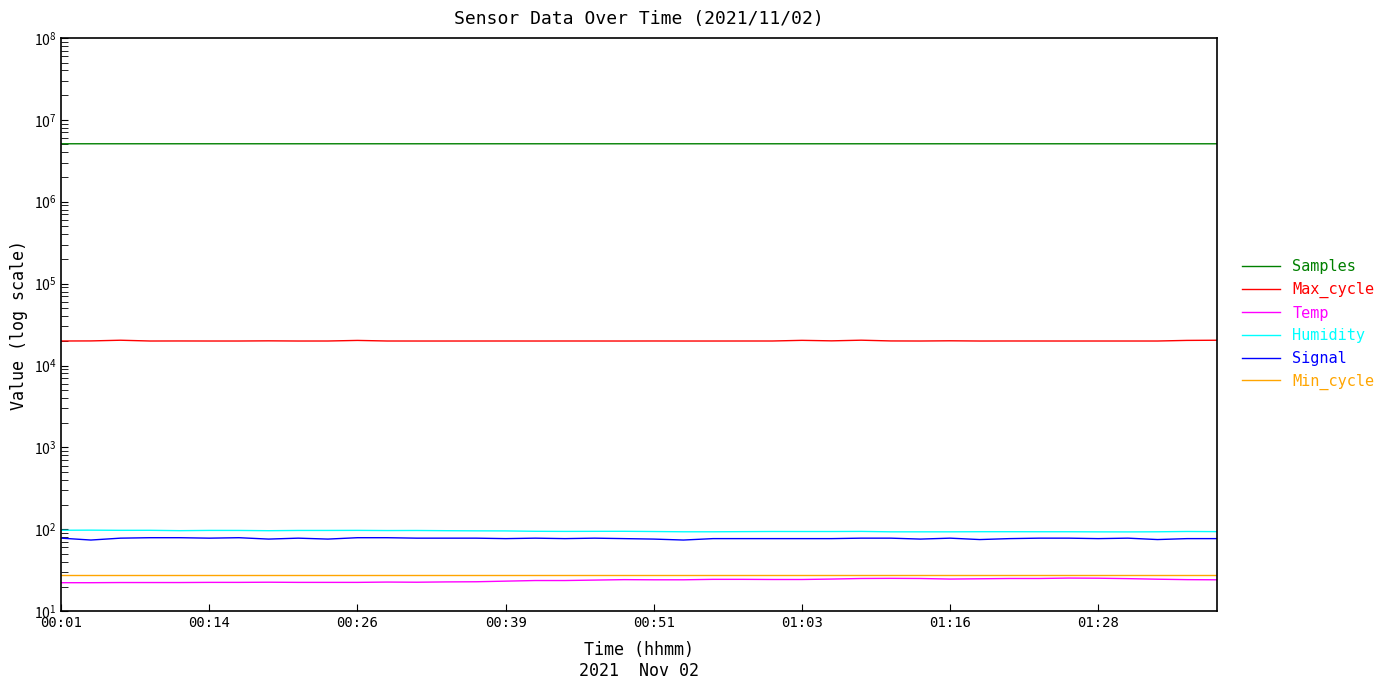

True or false: Samples and Signal cross at least once.

False